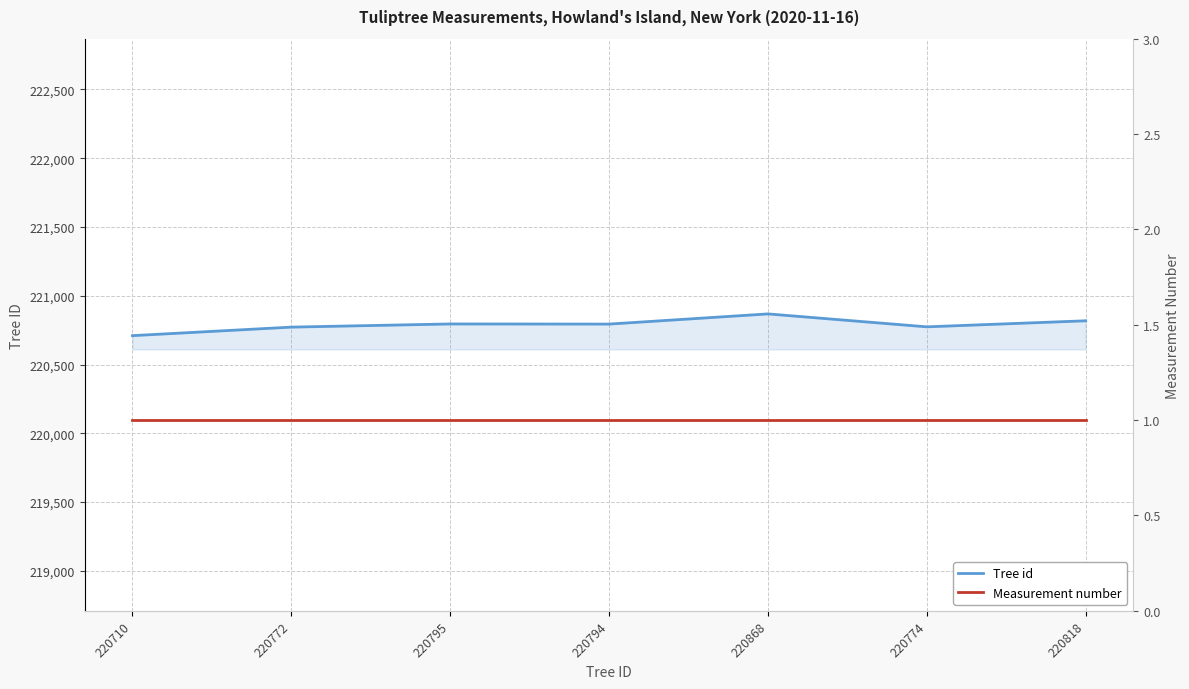

Between 220710 and 220794, which series saw the biggest shift?

Tree id